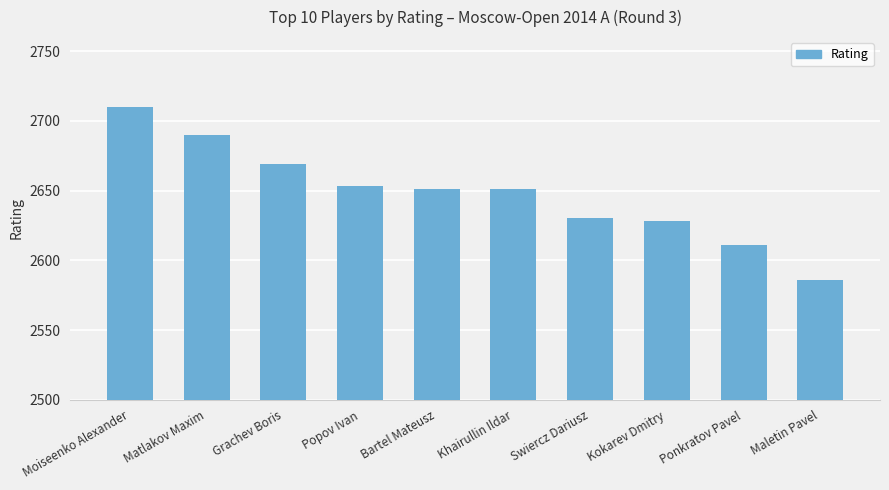

What is the greatest value displayed?

2710